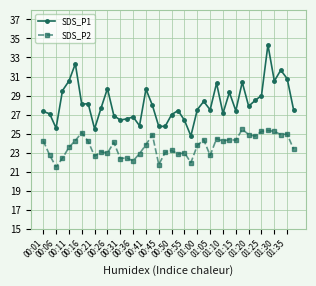

What is the greatest value displayed?

34.3